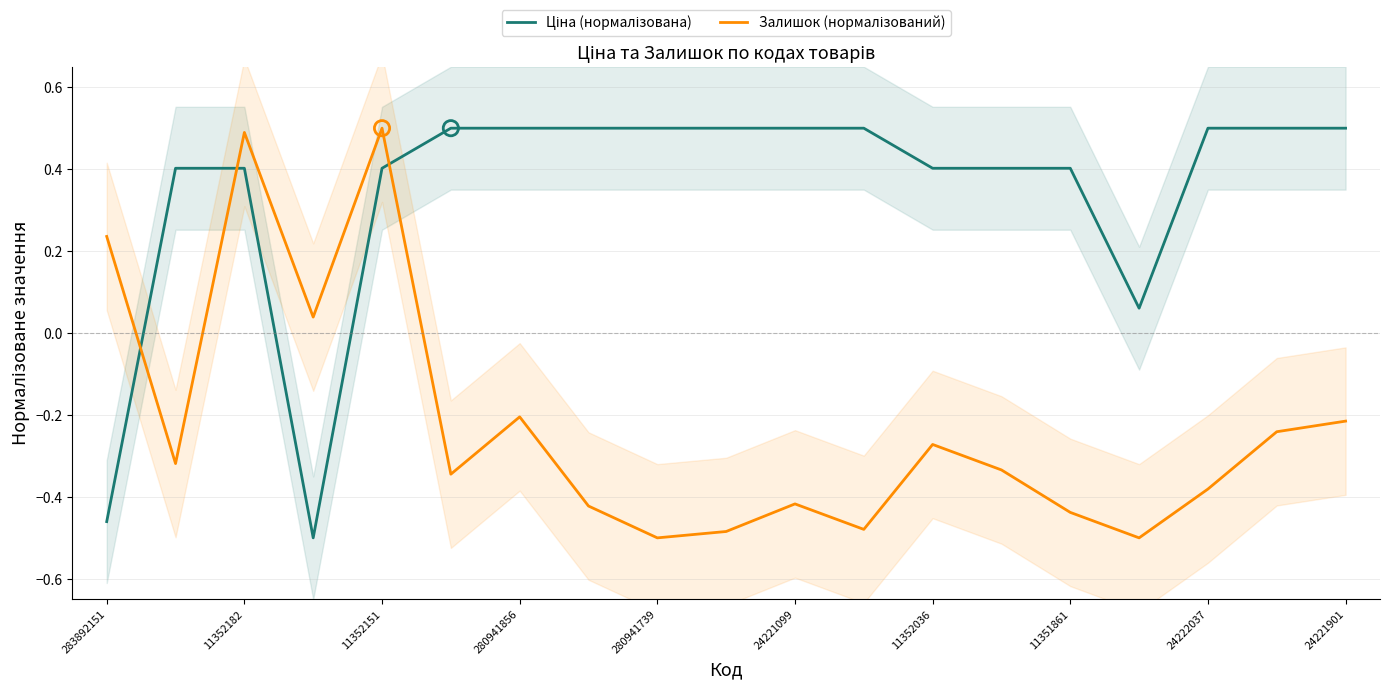

Which series contains the lowest Y value?

Ціна (нормалізована)